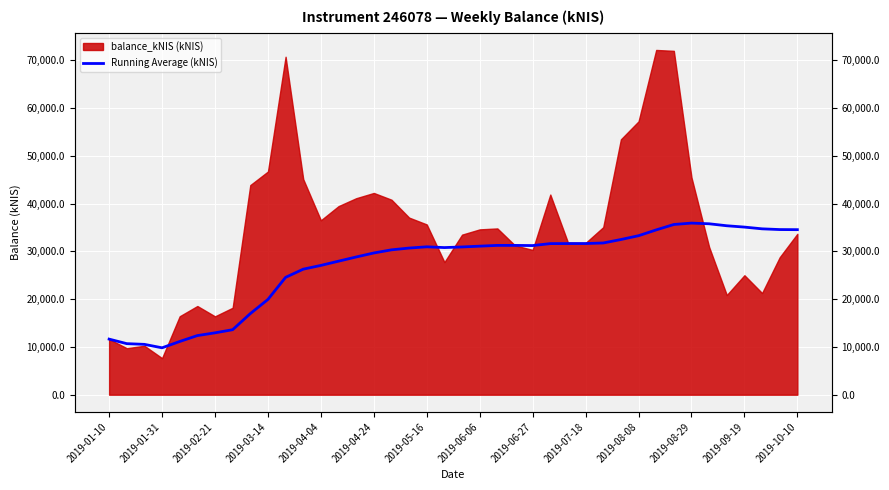

What is the difference between the values at 32 and 31?

1136.4